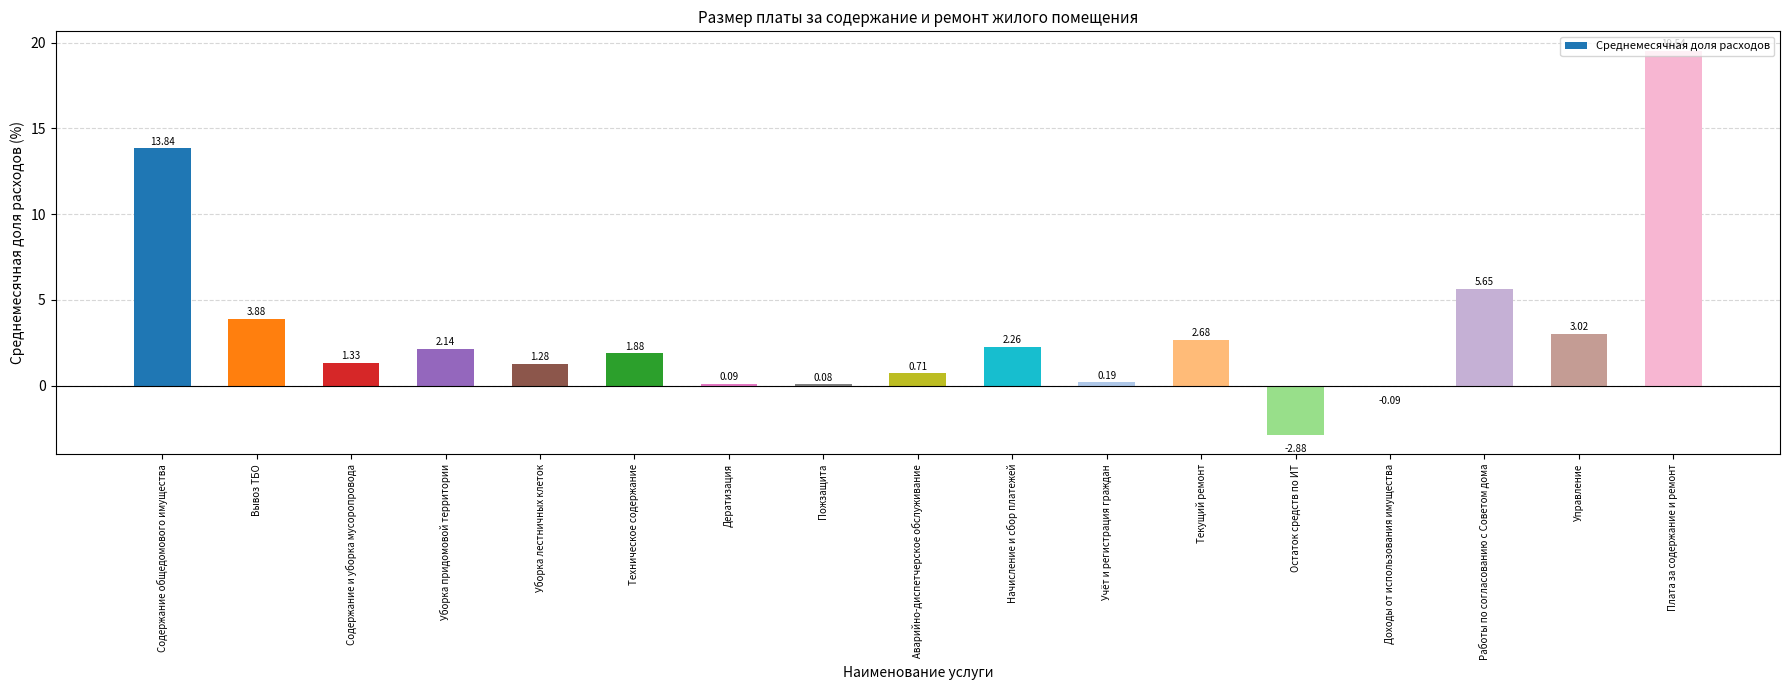

Rank the categories by value from highest to lowest.

Плата за содержание и ремонт, Содержание общедомового имущества, Работы по согласованию с Советом дома, Вывоз ТБО, Управление, Текущий ремонт, Начисление и сбор платежей, Уборка придомовой территории, Техническое содержание, Содержание и уборка мусоропровода, Уборка лестничных клеток, Аварийно-диспетчерское обслуживание, Учёт и регистрация граждан, Дератизация, Пожзащита, Доходы от использования имущества, Остаток средств по ИТ